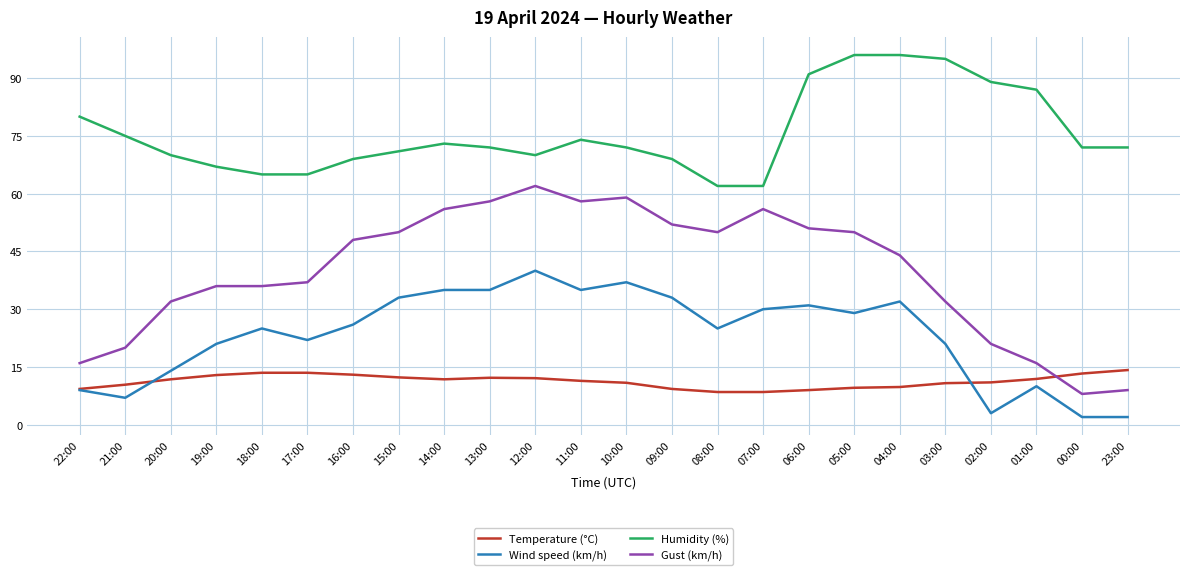

The Gust (km/h) series shows 37.0 at 17:00. True or false?

True